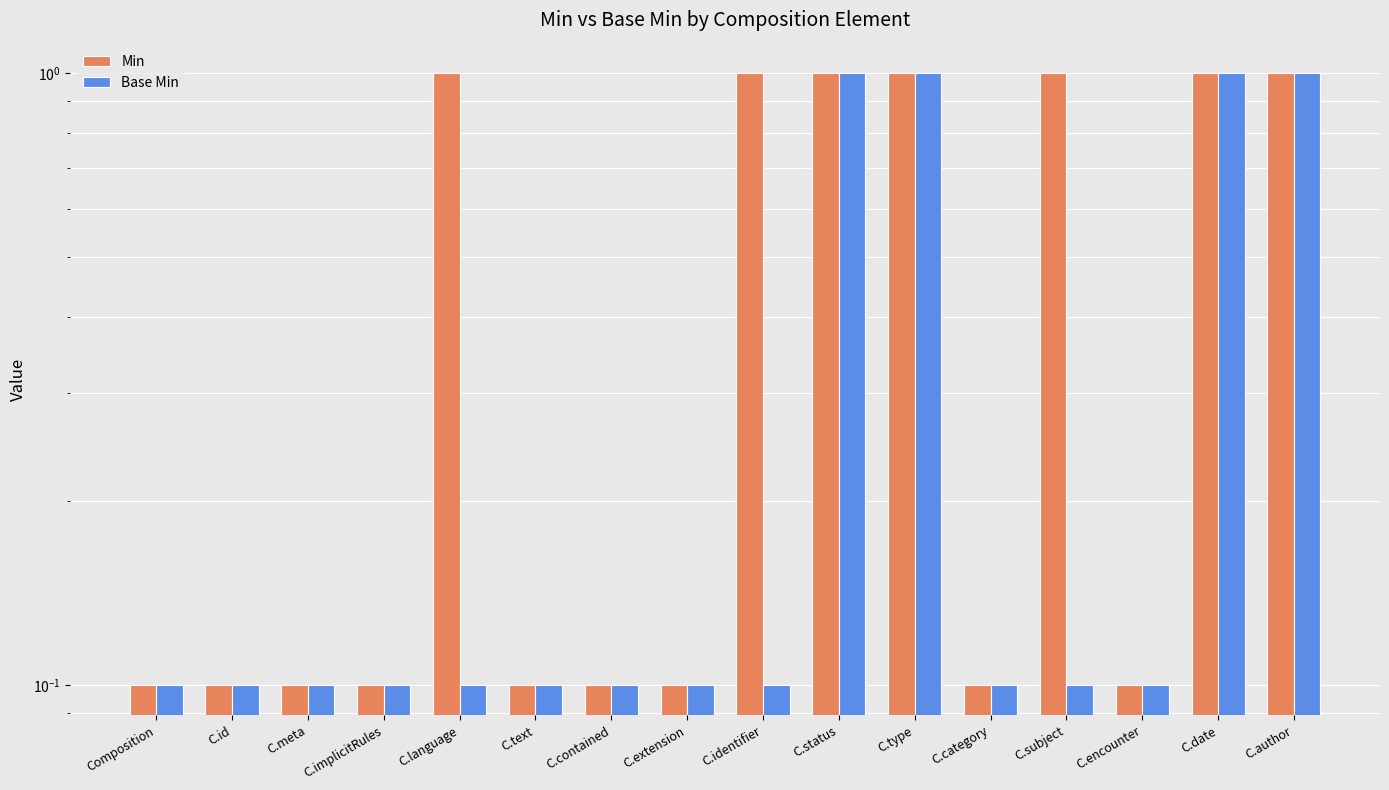

At which label does Base Min reach its minimum?

Composition